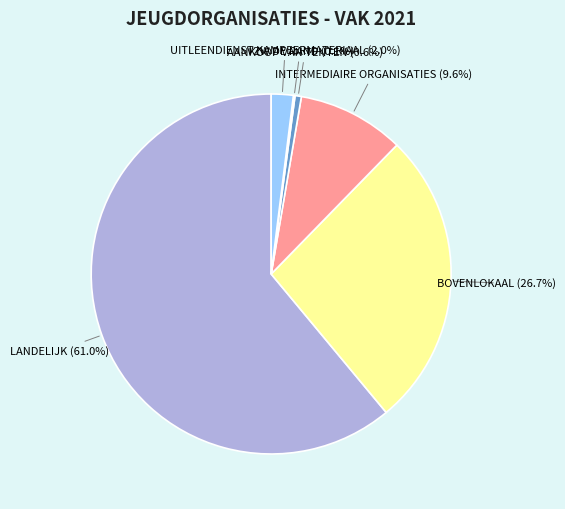

Which slice is the largest?

LANDELIJK